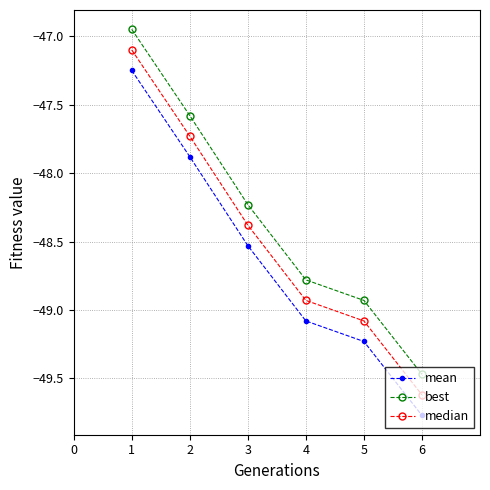

What is the smallest value displayed?

-49.8